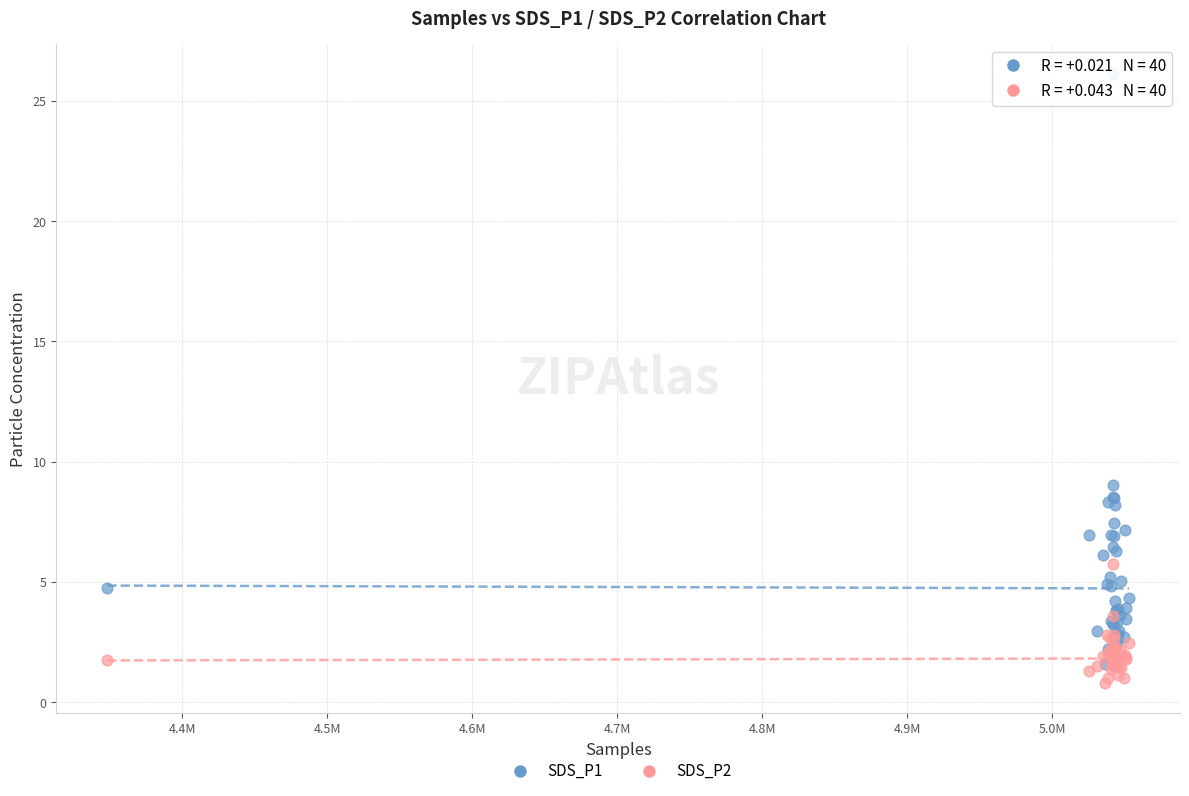

Across all series, what Y value is closest to 13?

9.0